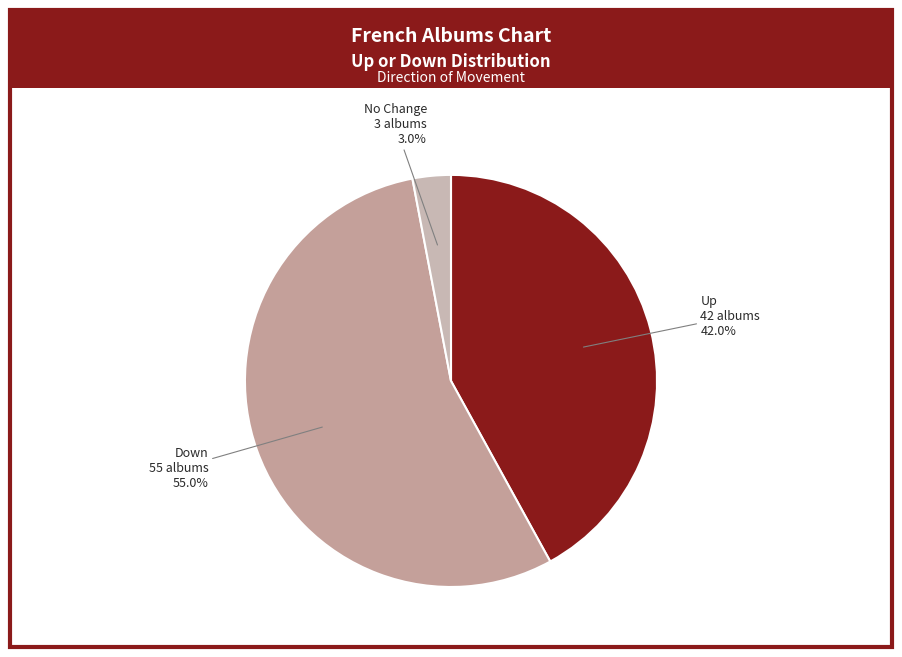

Which slice is the largest?

Down